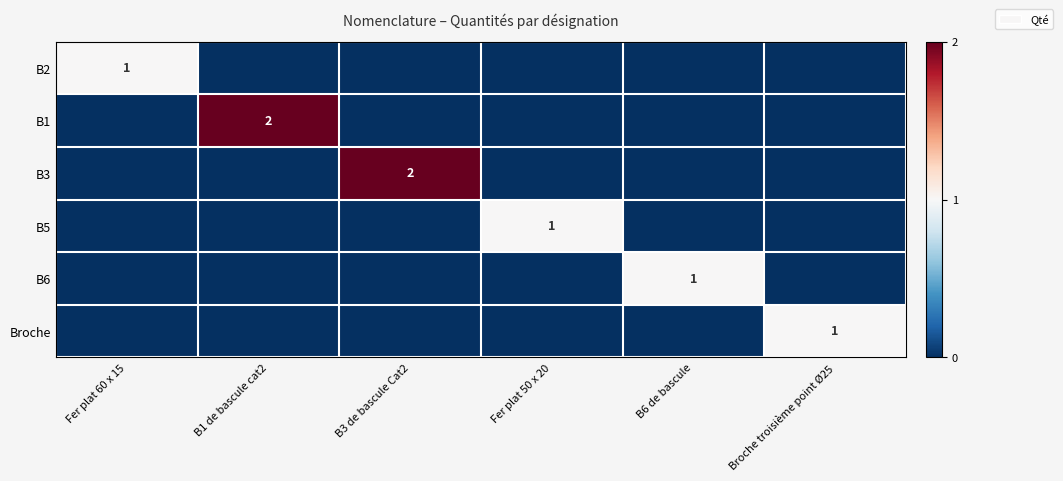

Is it true that B6 equals 0 at B6 de bascule?

False